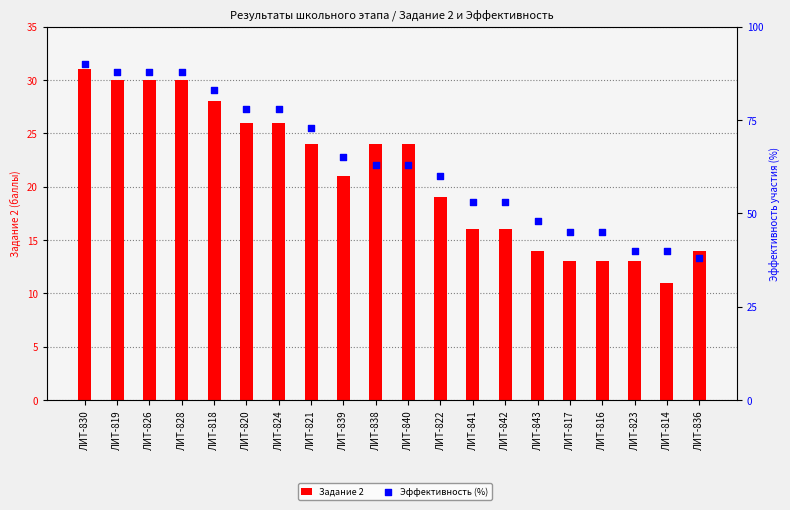

Which series contains the highest Y value?

Эффективность (%)